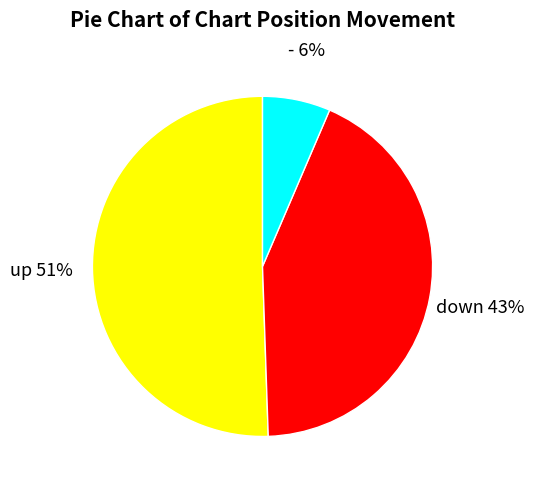

True or false: up accounts for 51% of the total.

True